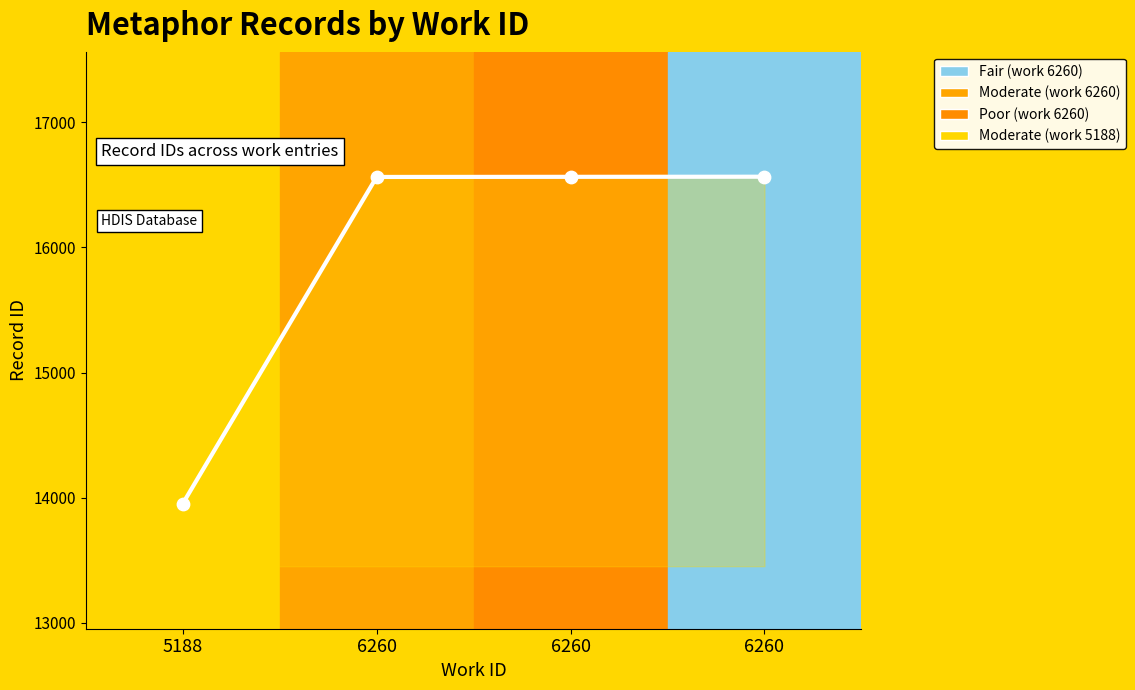

What is the change in value from 5188 to 6260?

+2615